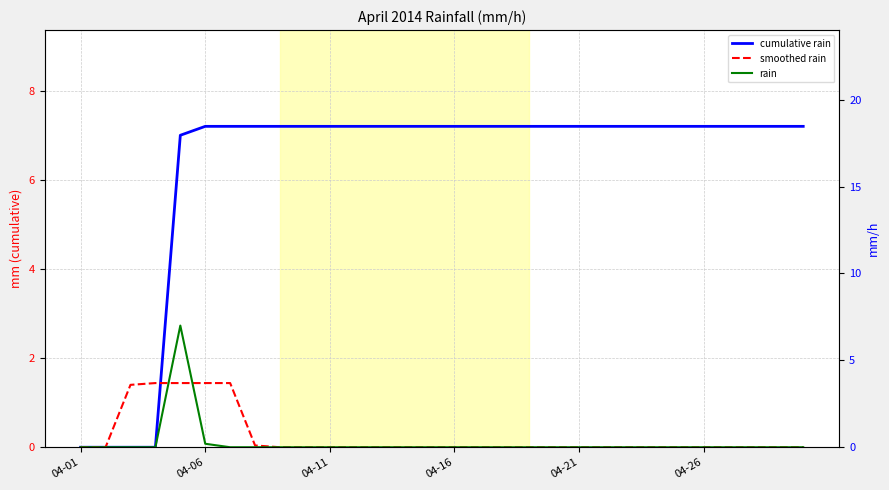

The value of cumulative rain at 9 is 7.2. True or false?

True